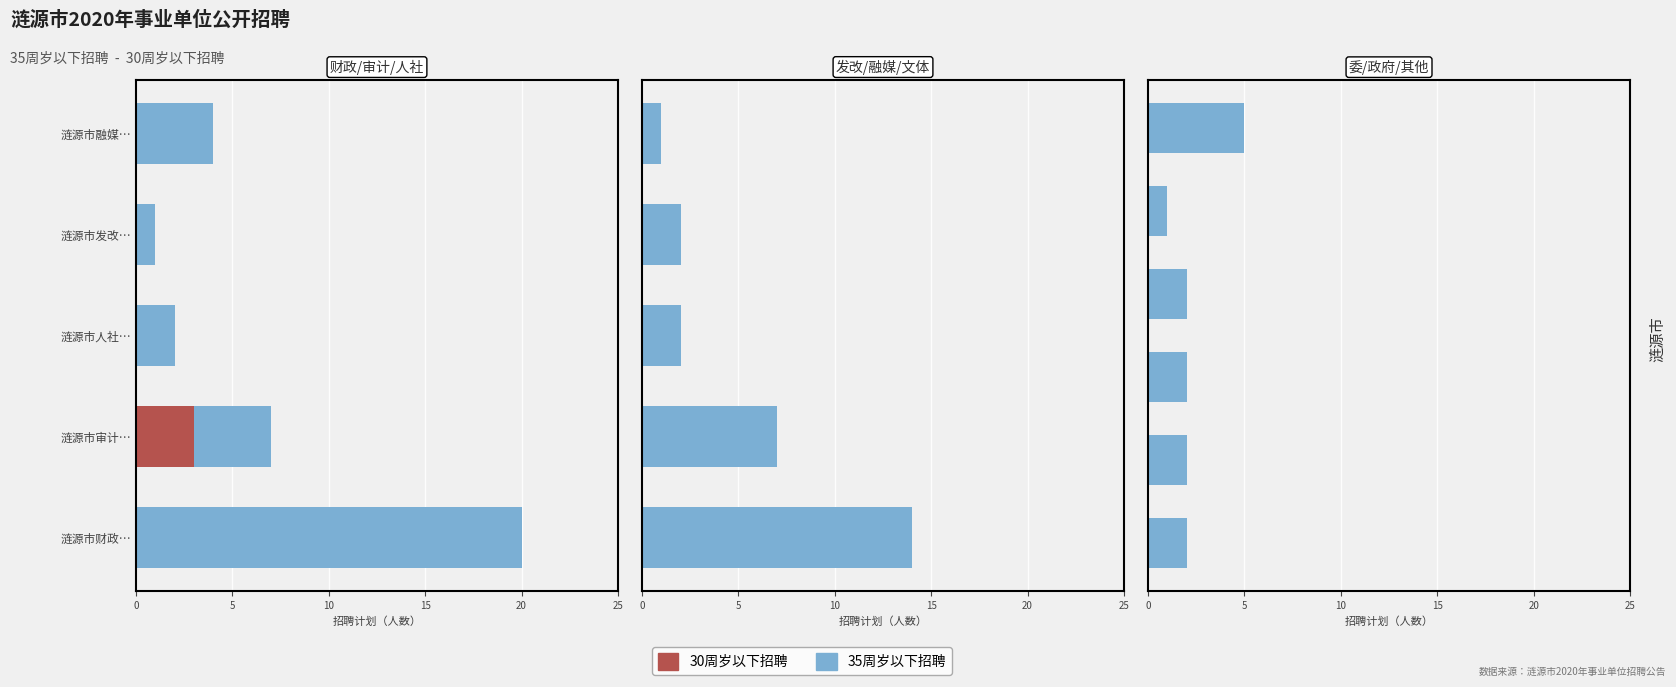

Which series has the largest range (max minus min)?

35周岁以下